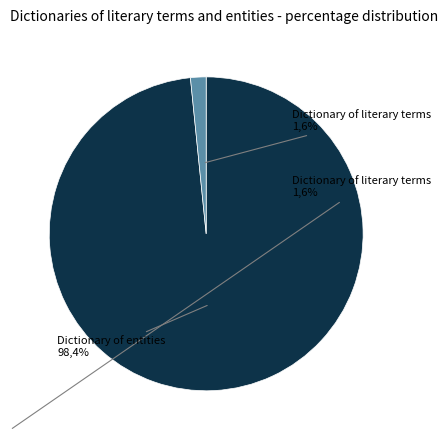

To the nearest percent, what is the average slice percentage?

50%